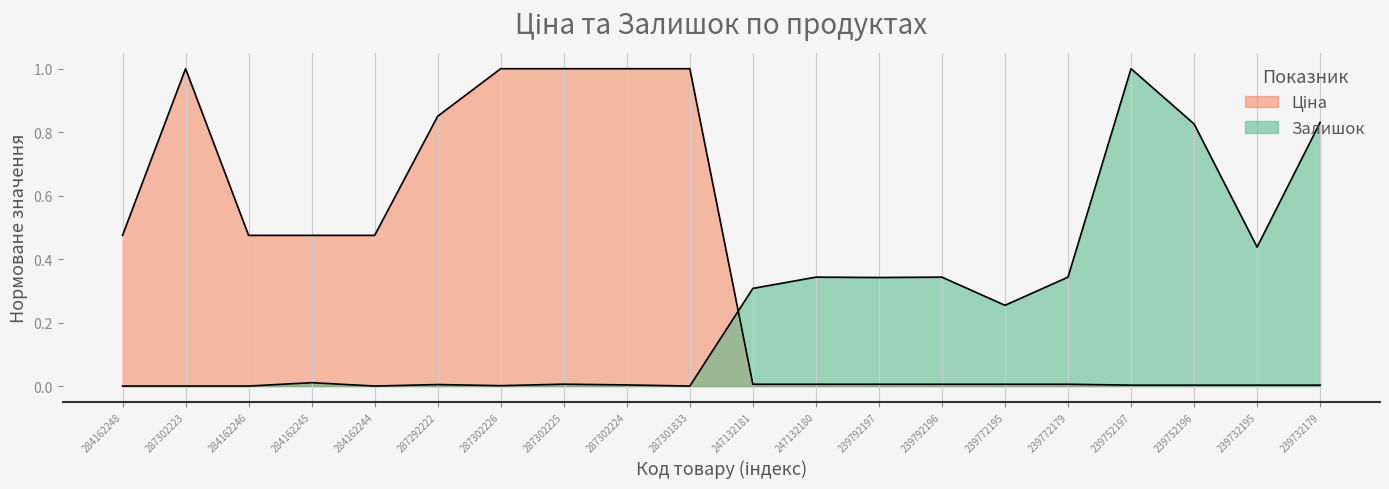

Which series has the largest total across all categories?

Ціна